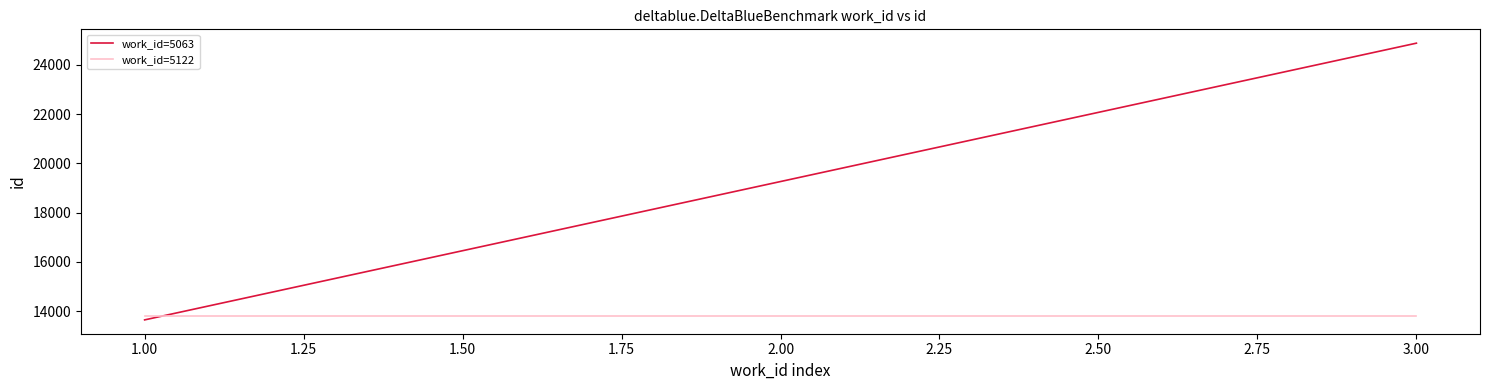

How many work_id=5063 values are between 13651 and 24876?

3